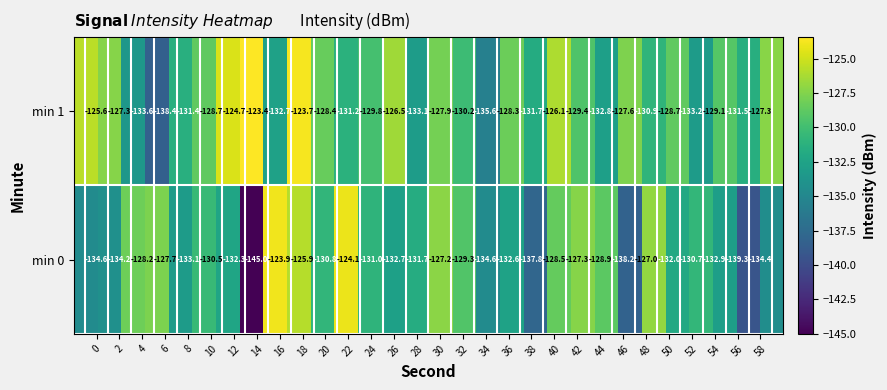

What is the highest value of the min 1 series?

-123.4